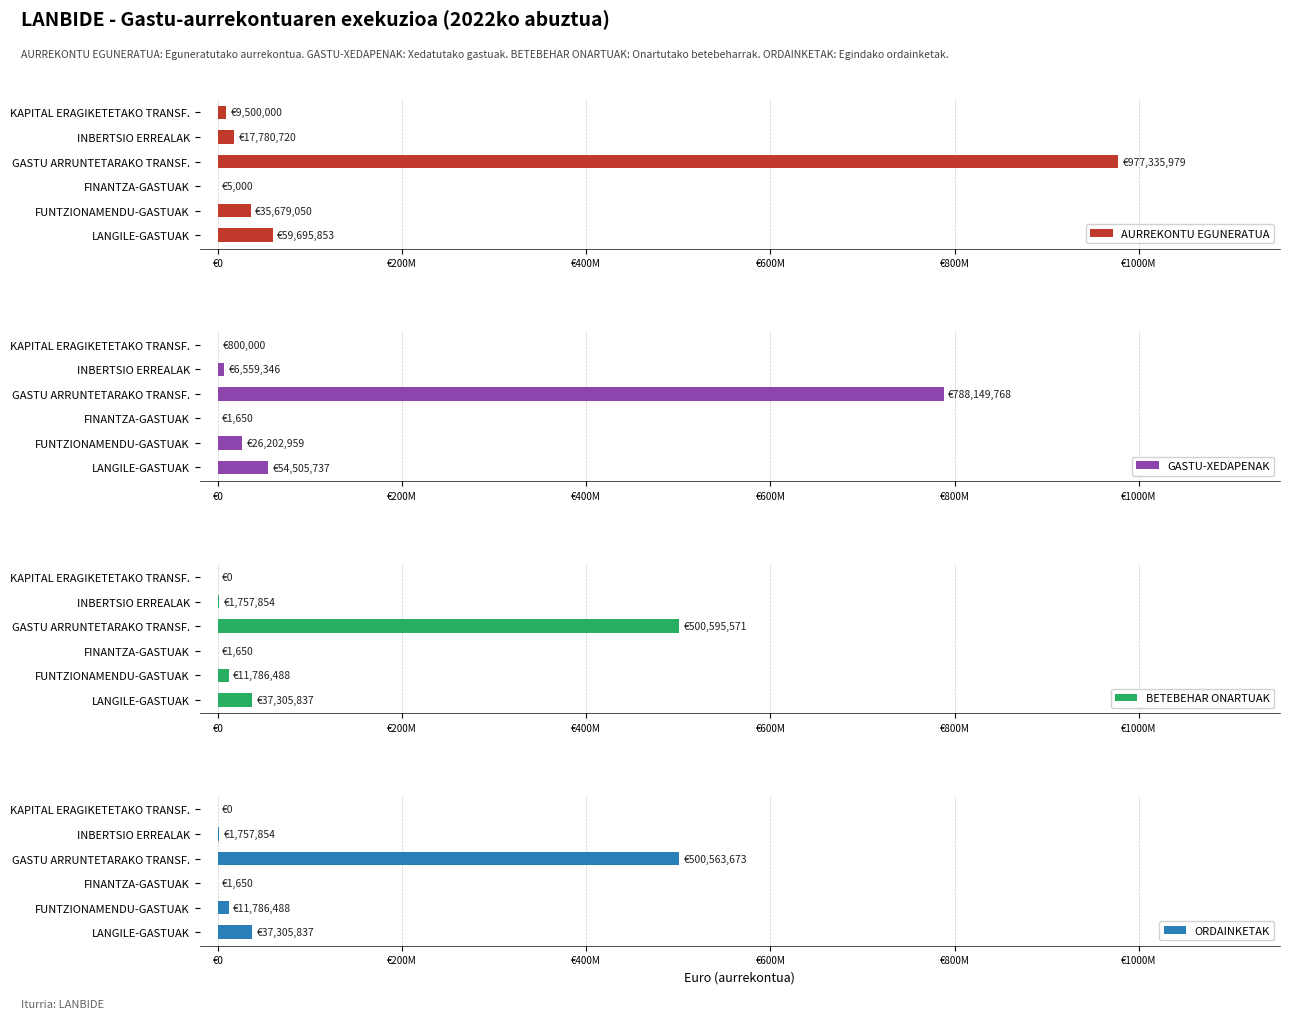

Is the value of GASTU-XEDAPENAK at GASTU ARRUNTETARAKO TRANSF. greater than the value of AURREKONTU EGUNERATUA at FUNTZIONAMENDU-GASTUAK?

Yes